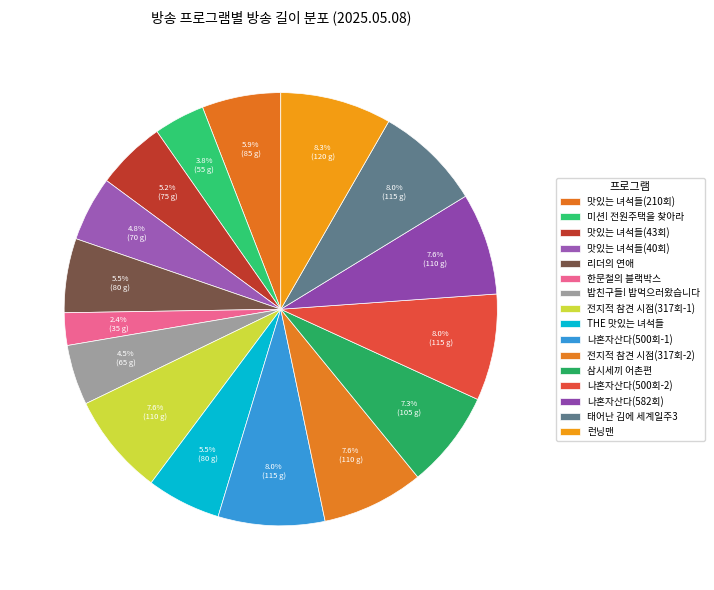

How many slices are in this pie chart?

16